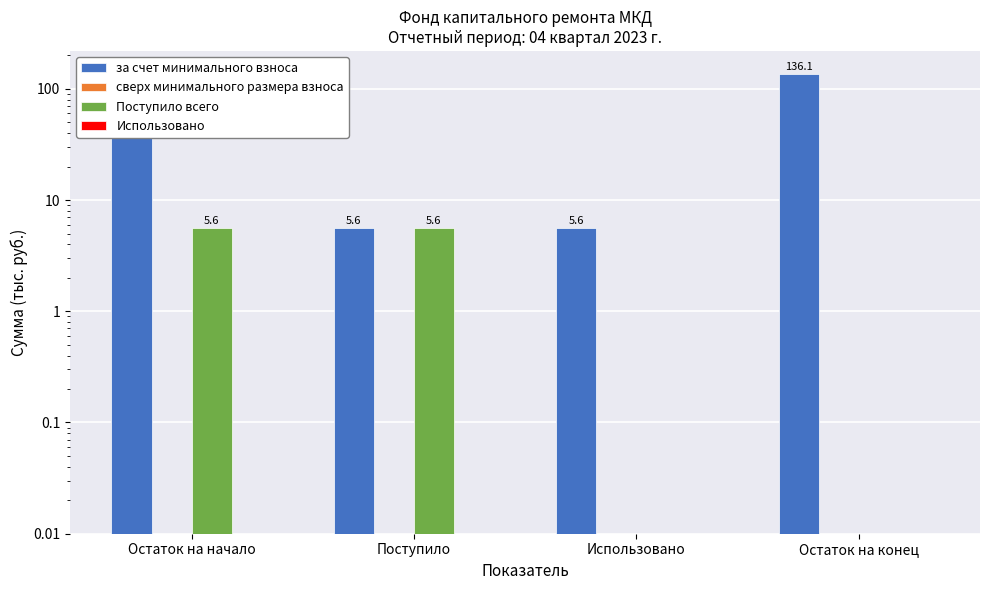

What is the maximum value shown in the chart?

136.1